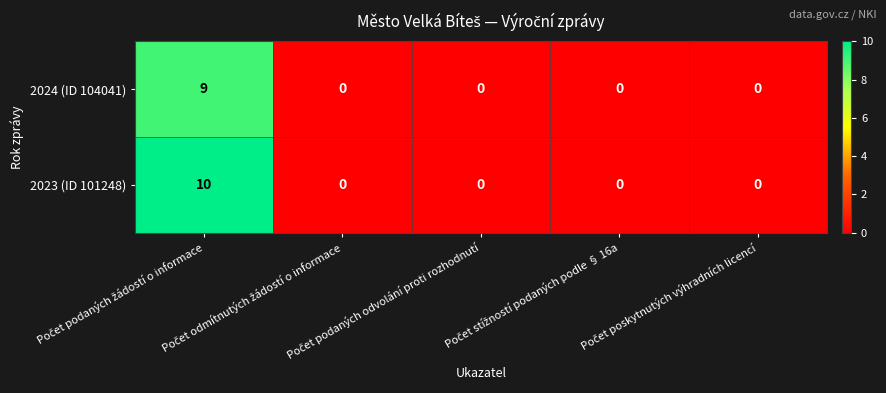

Which series has the largest total across all categories?

2023 (ID 101248)